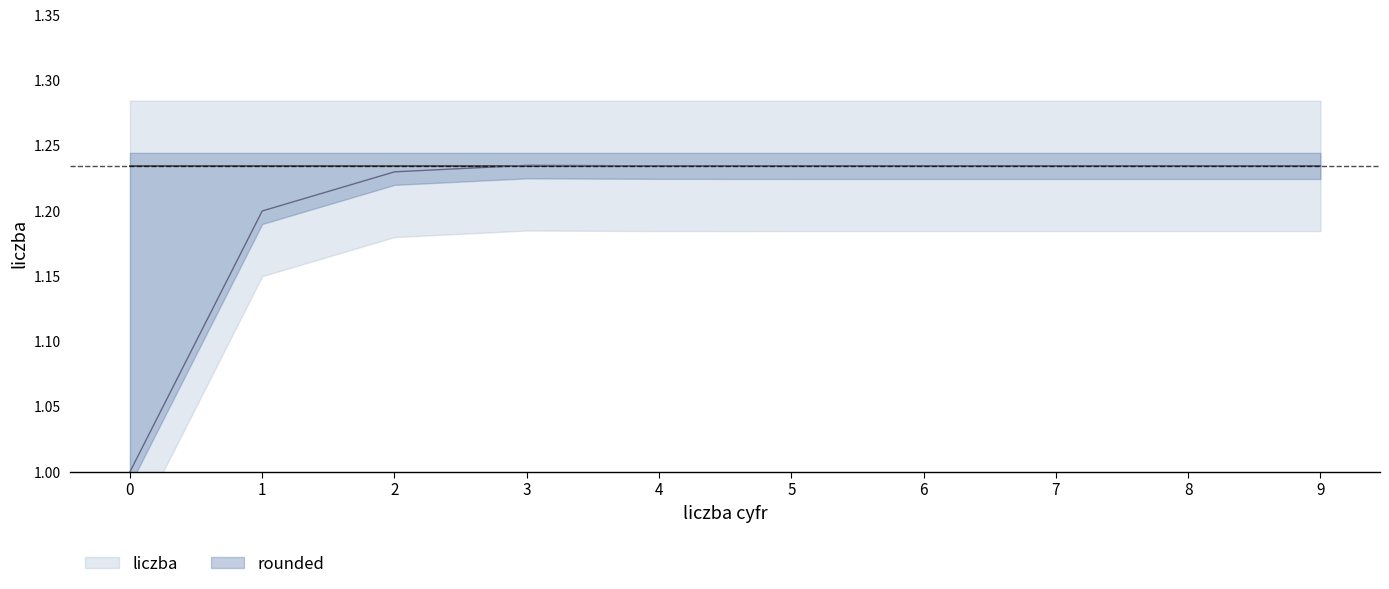

What is the sum of the values at 9 and 5?

2.5